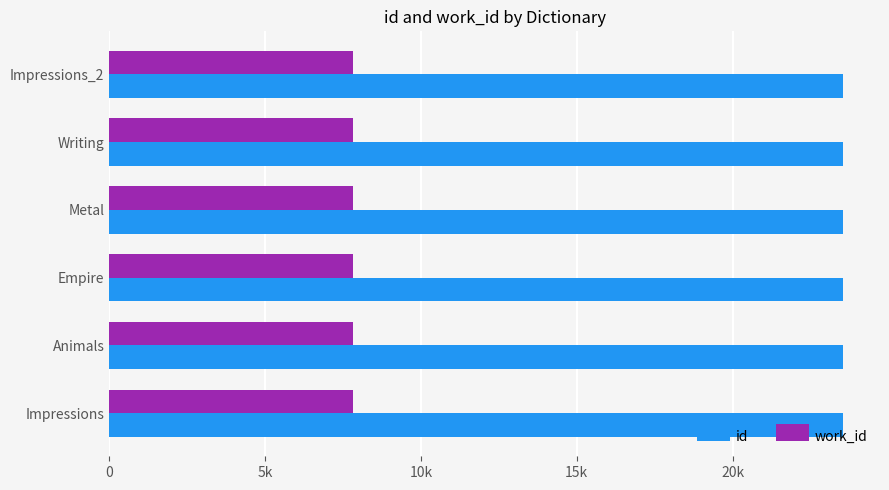

Rank the series by their maximum value, from highest to lowest.

id, work_id